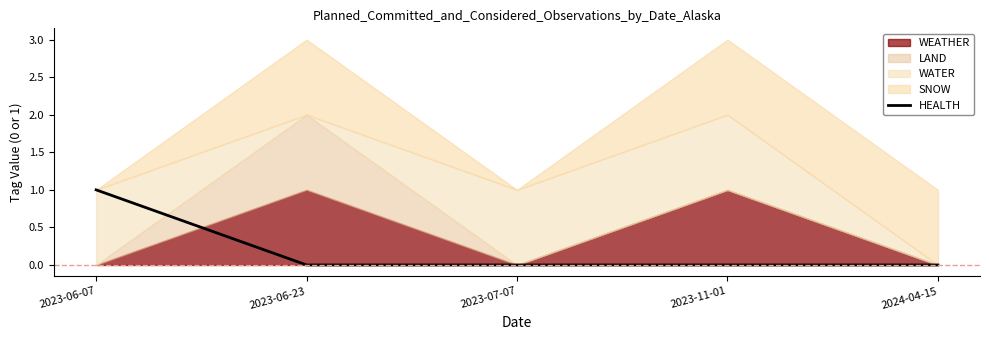

Between 2023-11-01 and 2023-06-07, which is larger?

2023-06-07